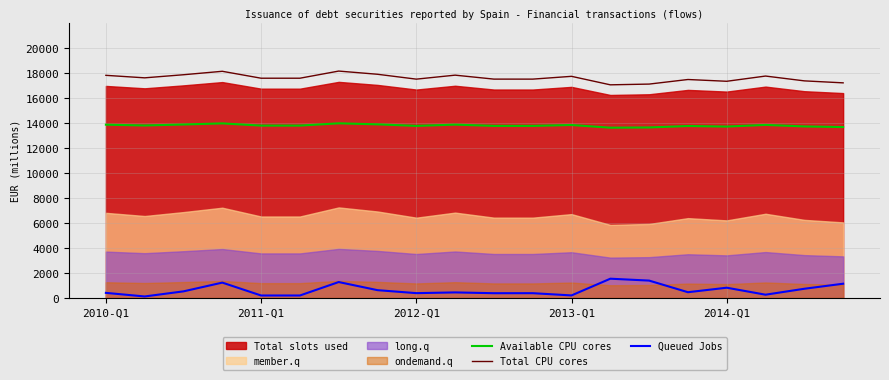

At which category does the chart reach its peak across all series?

6